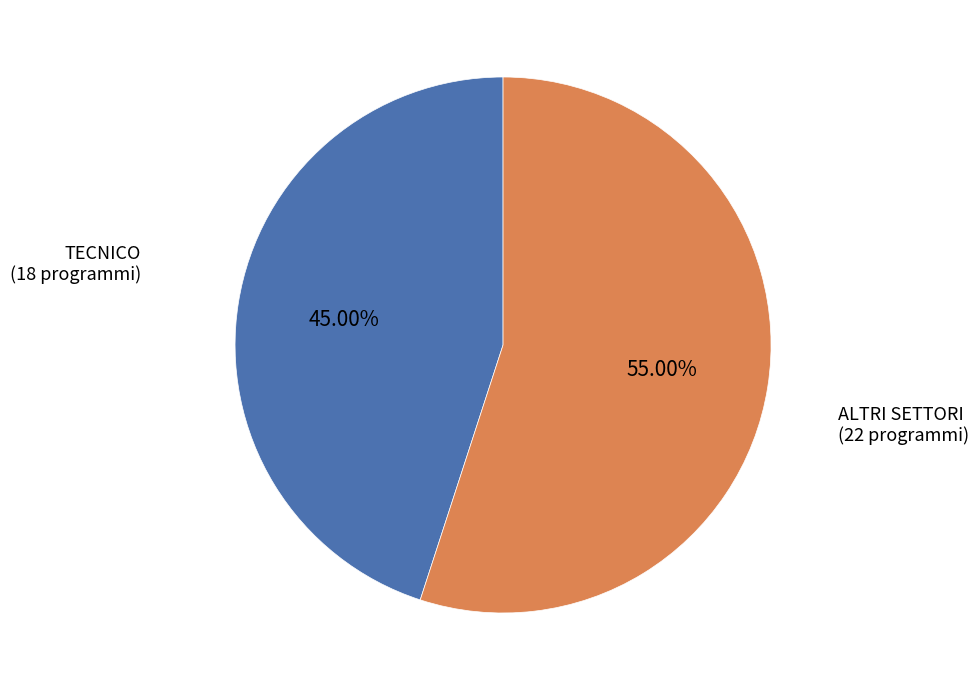

Is there a majority slice in this chart?

Yes